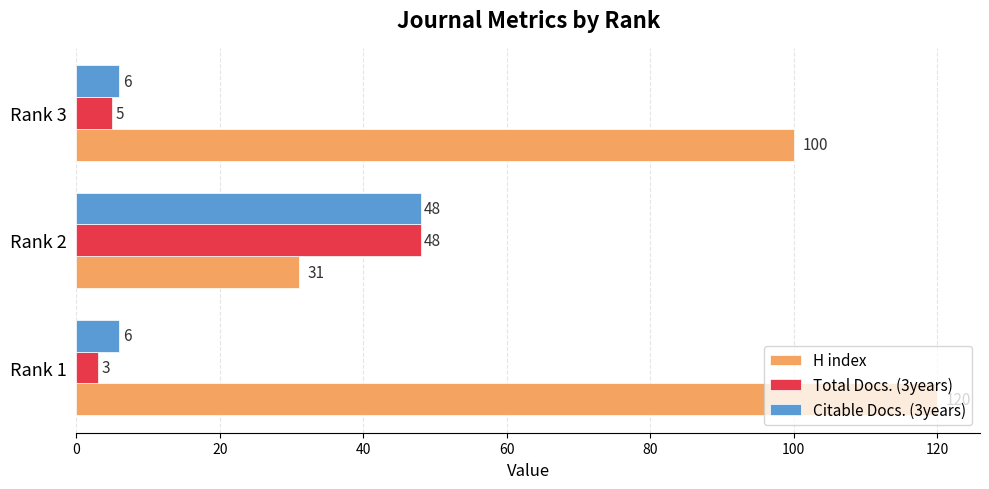

Is the value of Total Docs. (3years) at Rank 1 greater than the value of H index at Rank 2?

No